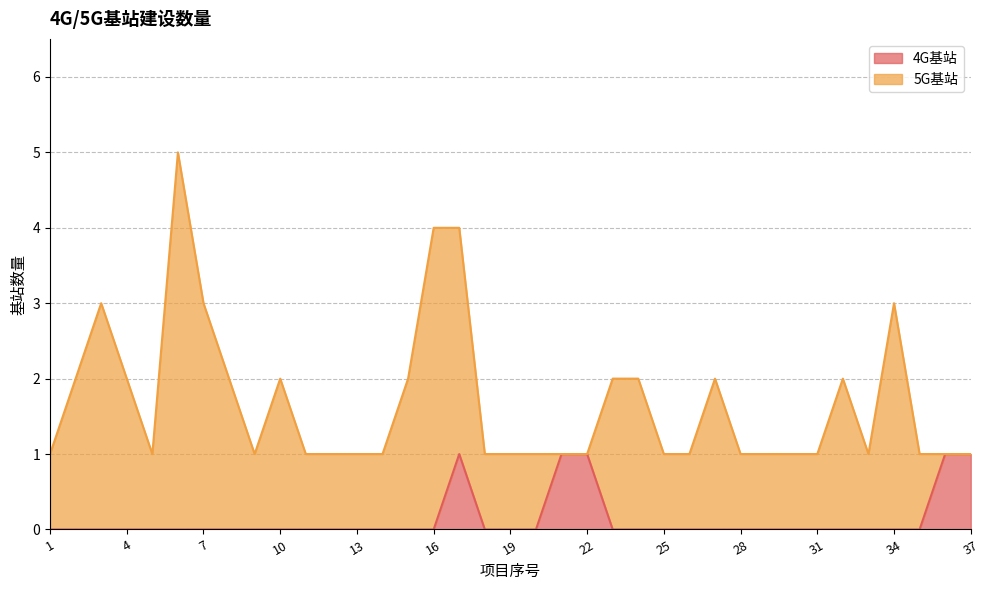

The value at 16 is 0. True or false?

True